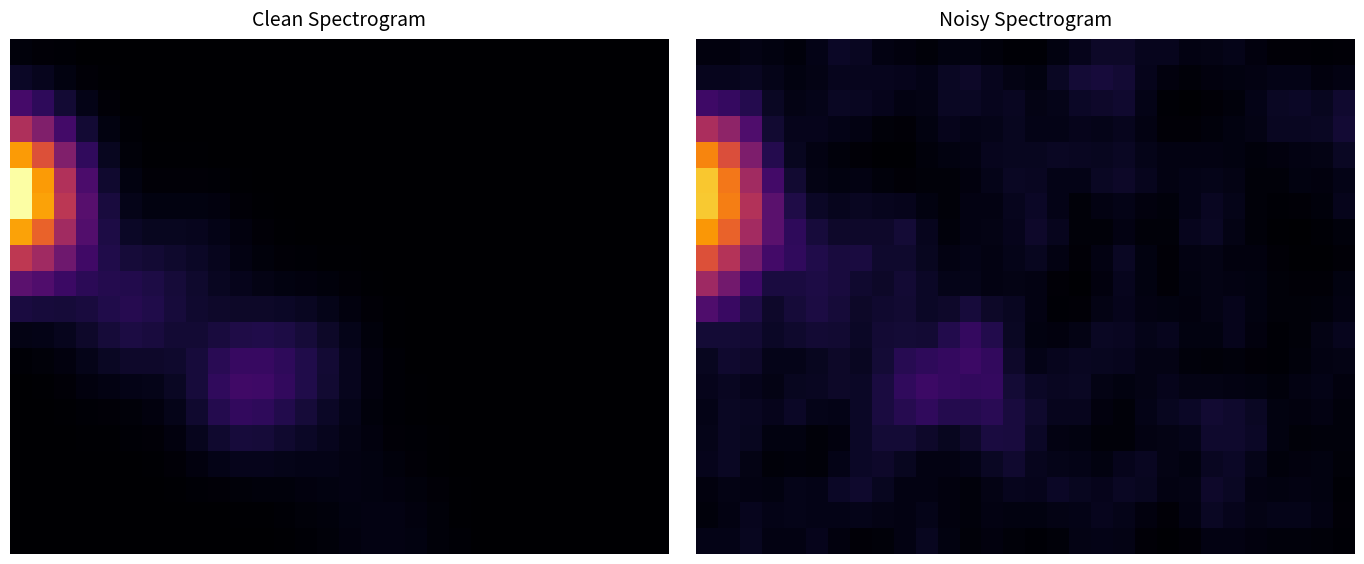

What is the total value across all series at 13?

36.3